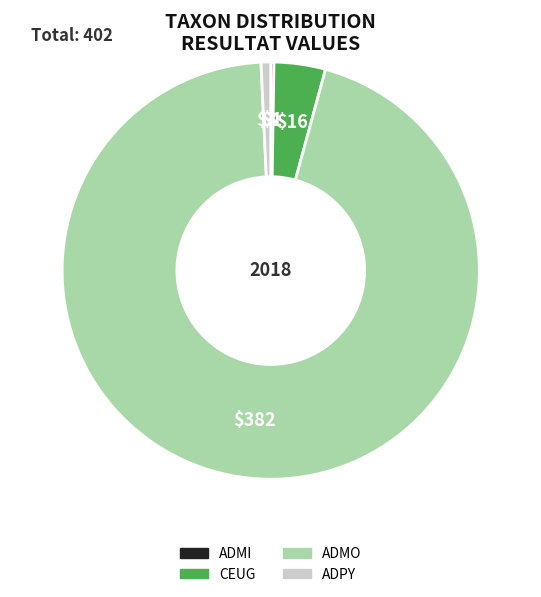

Combined, do ADMO and CEUG account for over 50%?

Yes